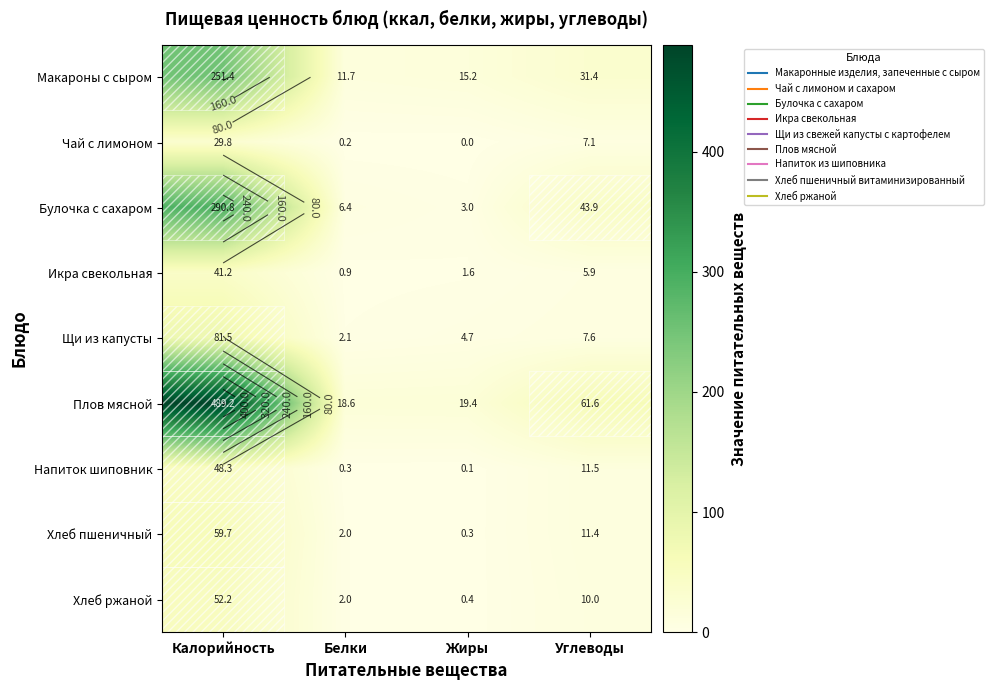

Where is Плов мясной nearest to the value 253?

Углеводы